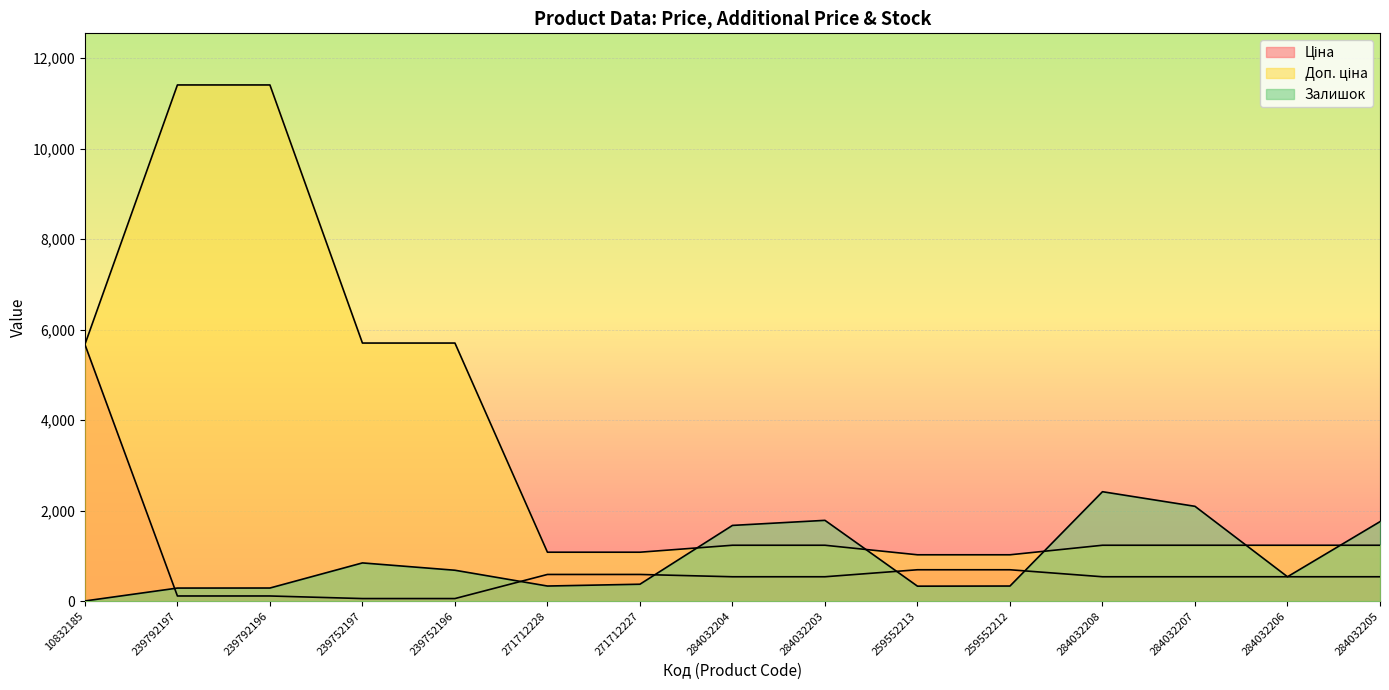

Which series has the largest range (max minus min)?

Доп. ціна